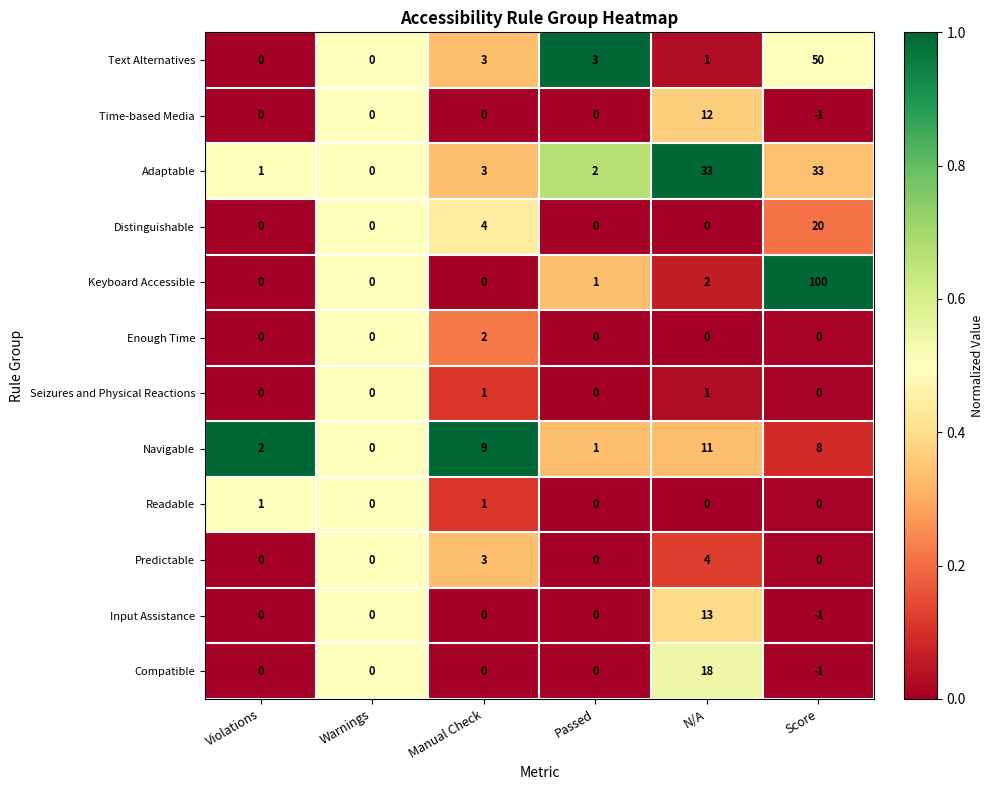

Which series has the largest range (max minus min)?

Keyboard Accessible